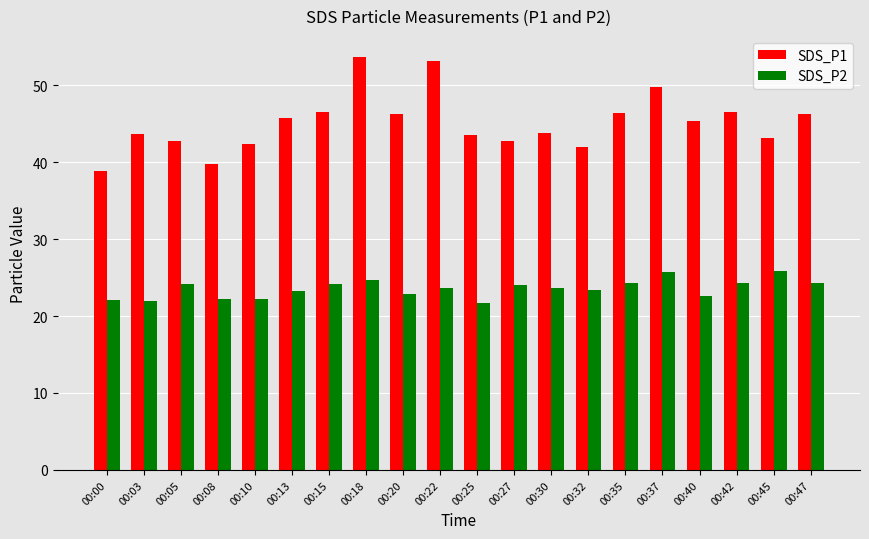

True or false: SDS_P1 has a value of 68.6 at 00:27.

False